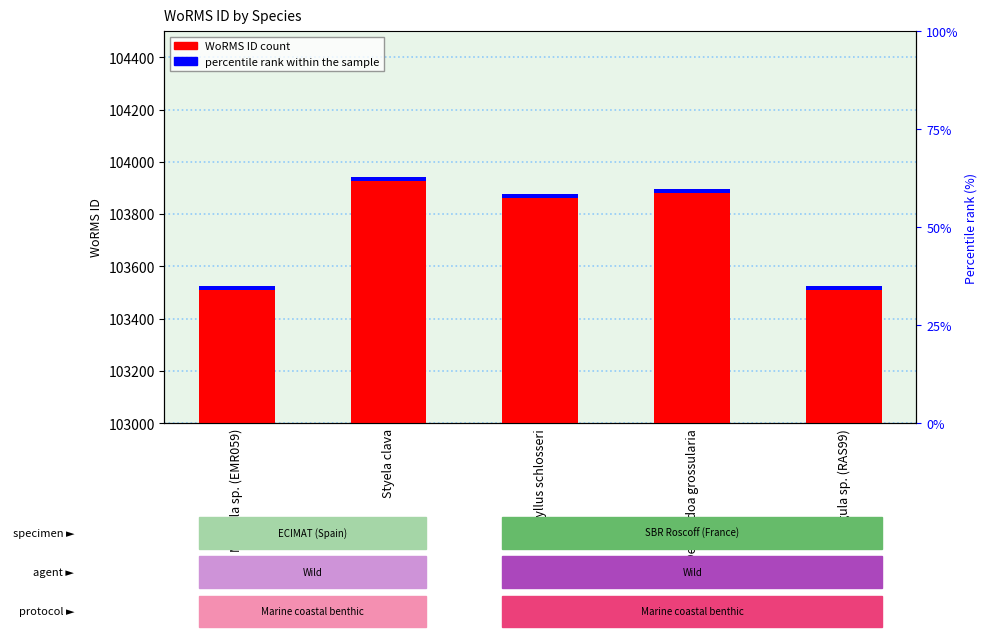

What is the highest value of the accent marker series?

15